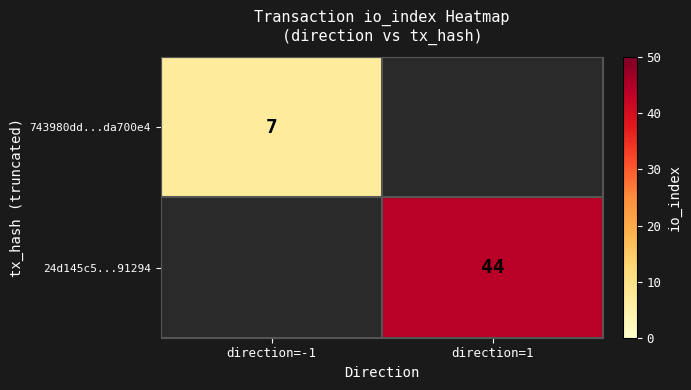

The 24d145c5...91294 series shows 64.8 at direction=1. True or false?

False